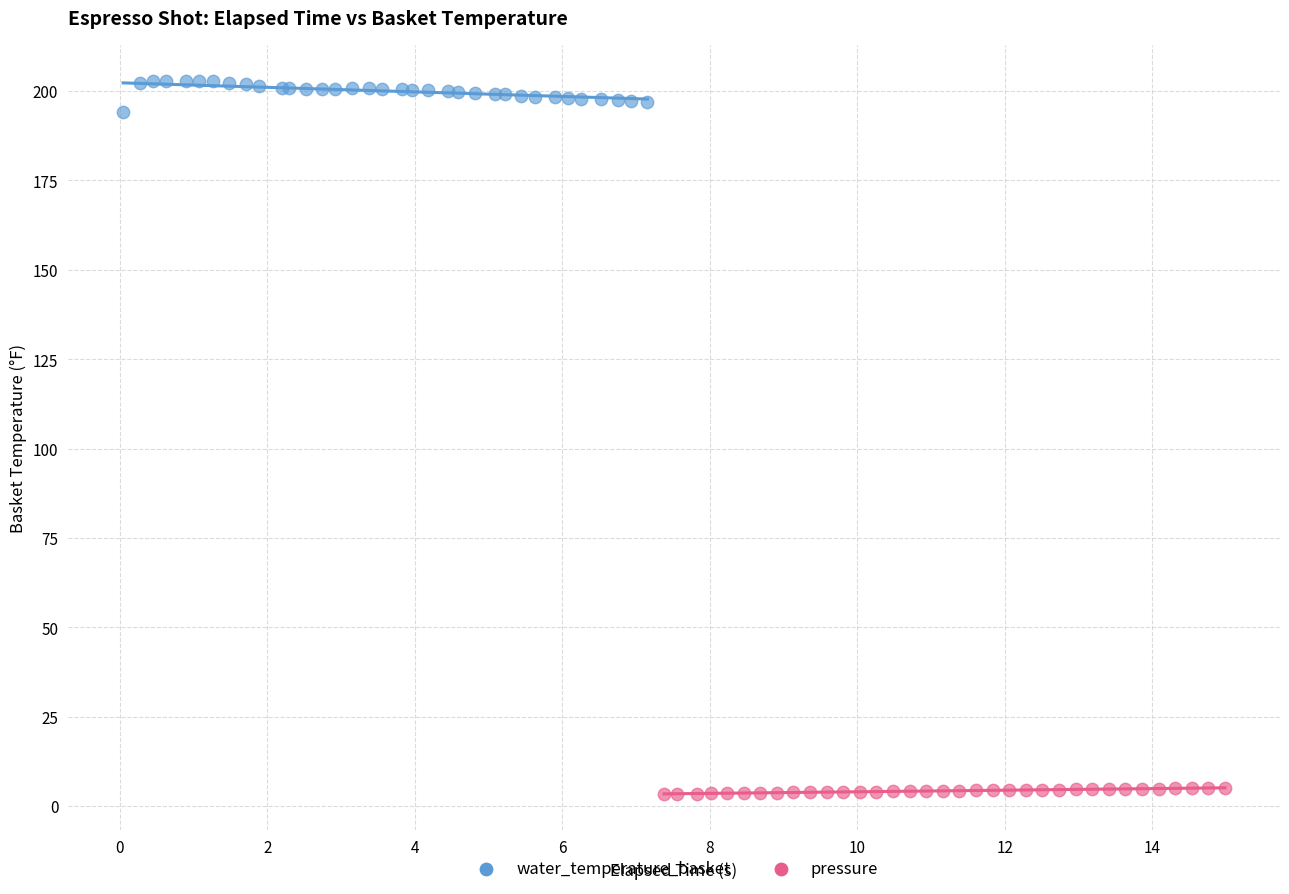

Which series has the widest spread of Y values?

water_temperature_basket